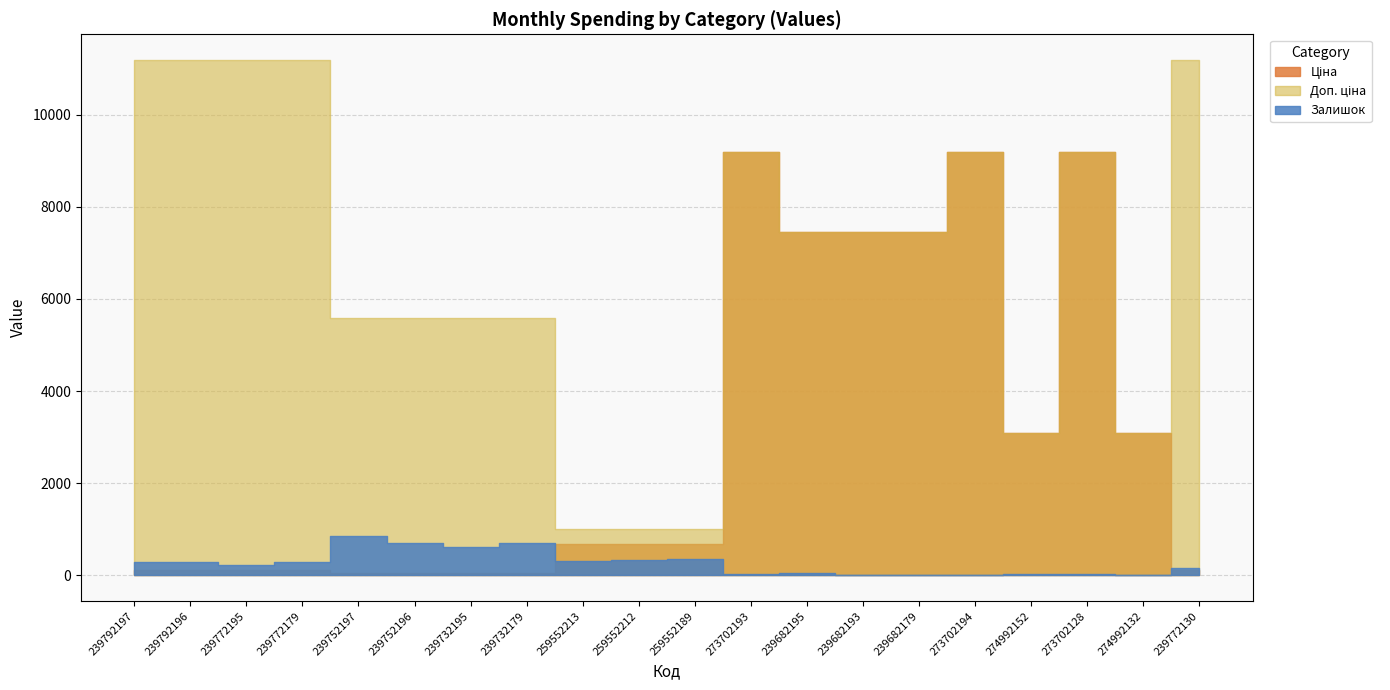

How many lines are shown in the chart?

3